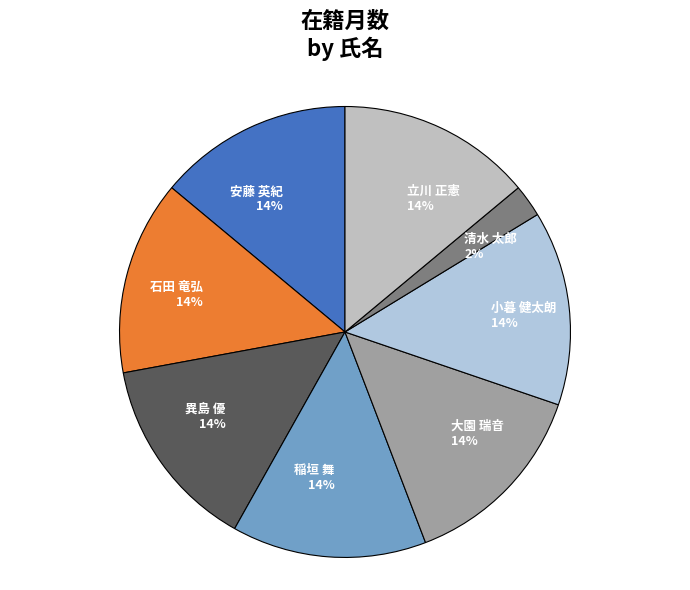

Do 石田 竜弘 and 小暮 健太朗 together represent more than half of the pie?

No